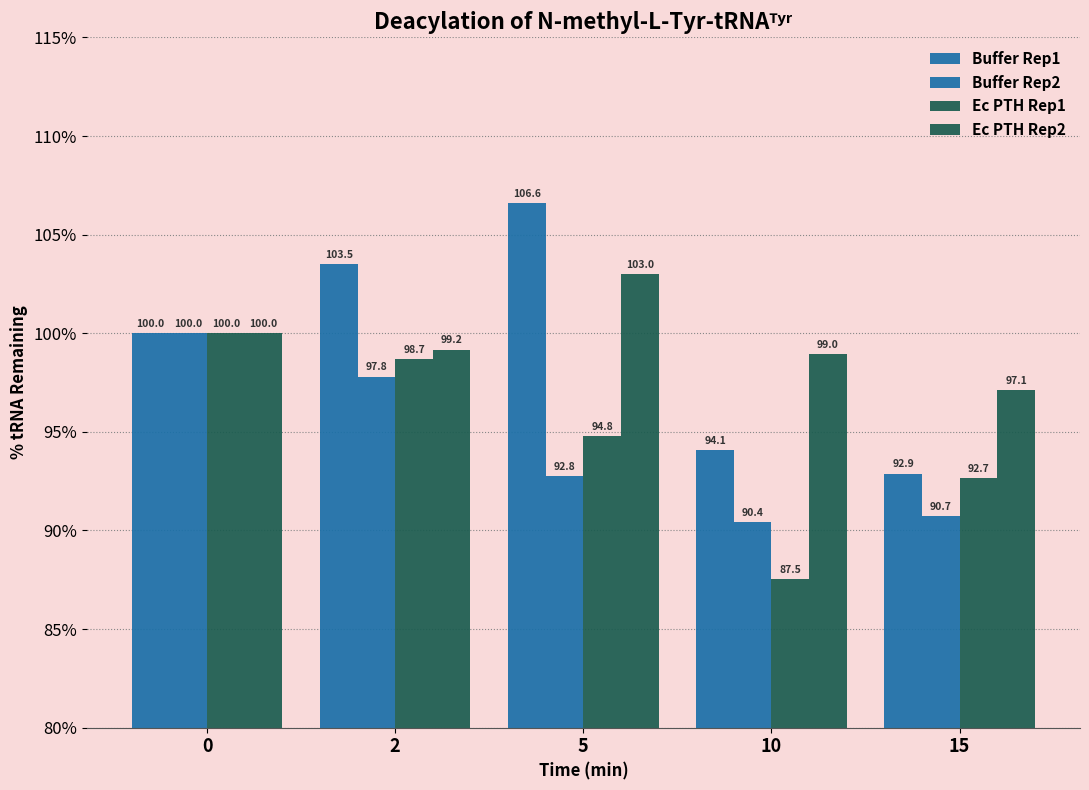

What is the total value across all series at 15?

373.4